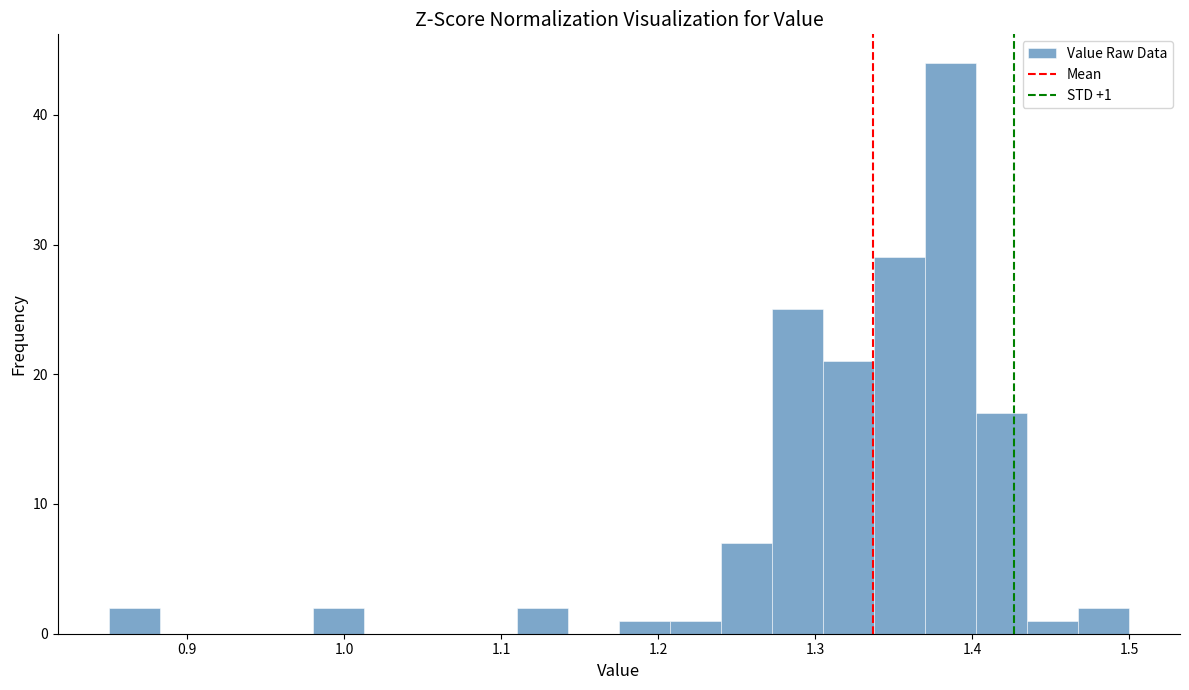

Around what value on the x-axis is the tallest bar? Give the approximate position of its centre, as read against the axis.

1.39